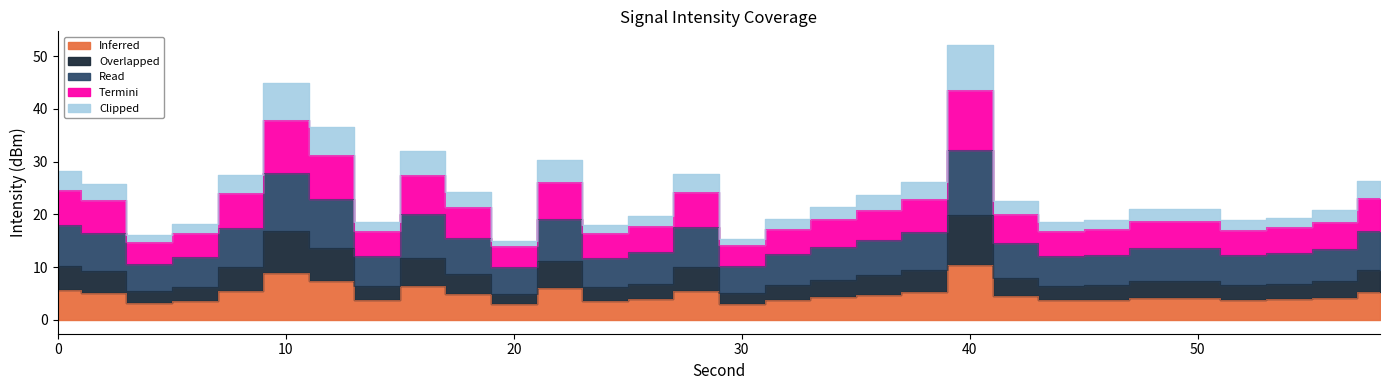

True or false: Read and Clipped cross at least once.

False